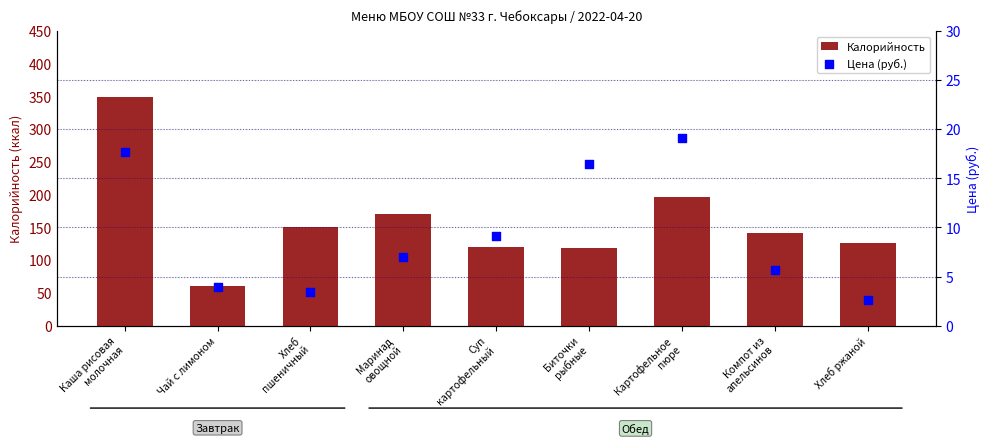

At how many categories does at least one series exceed 247?

1